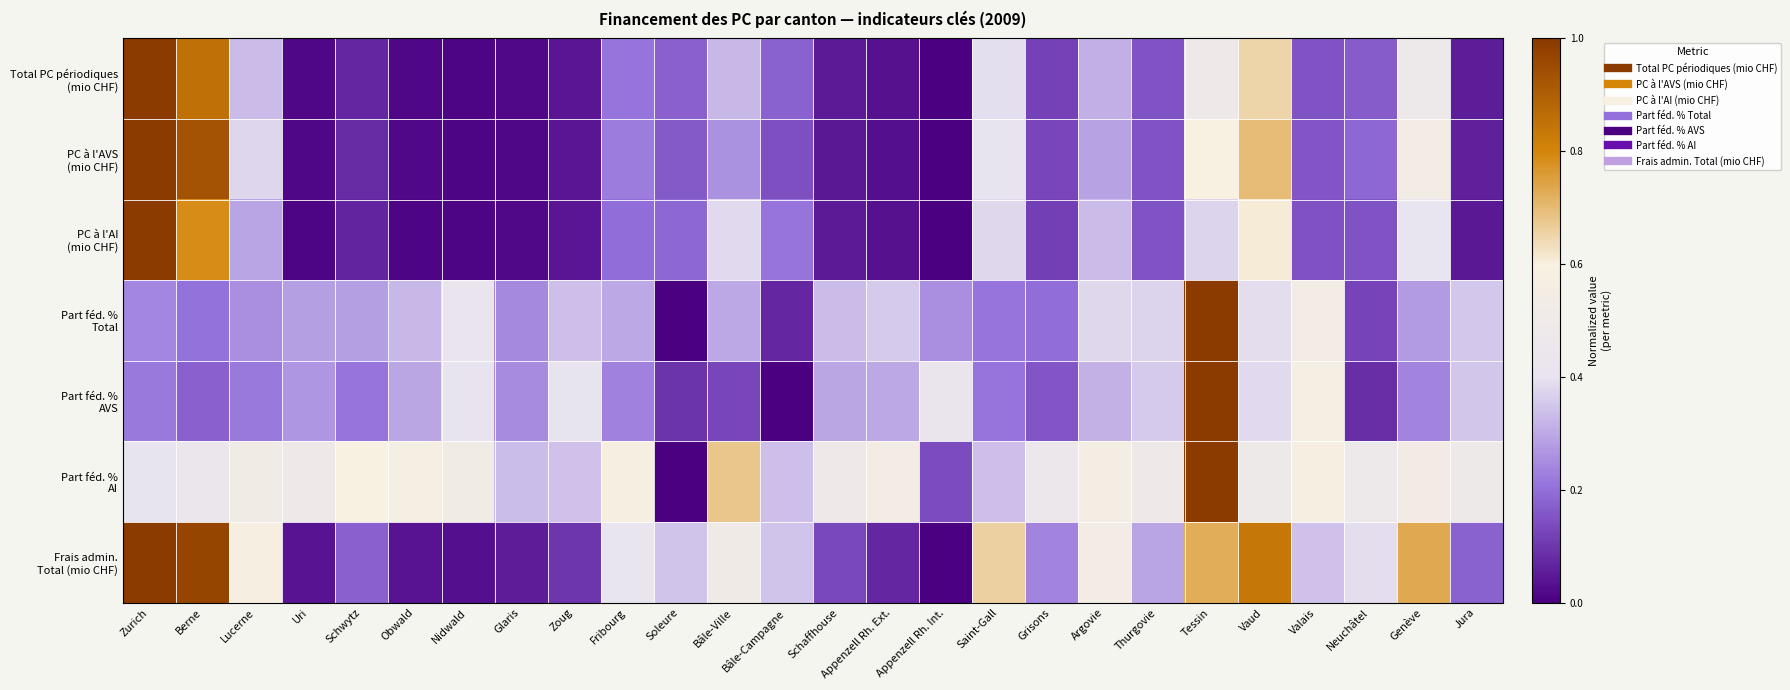

Which category has the lowest value across all series?

Appenzell Rh. Int.